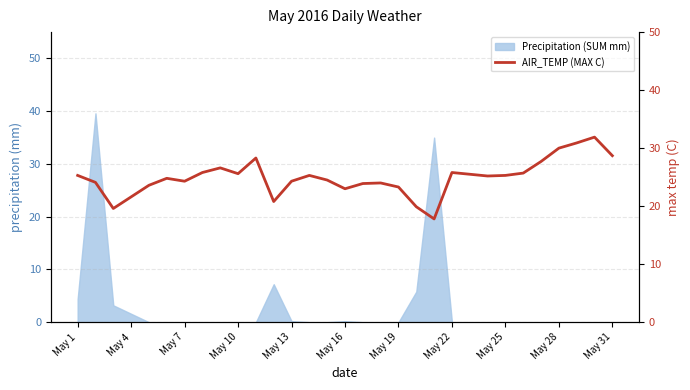

Is it true that Precipitation (SUM mm) equals -17.4 at May 25?

False